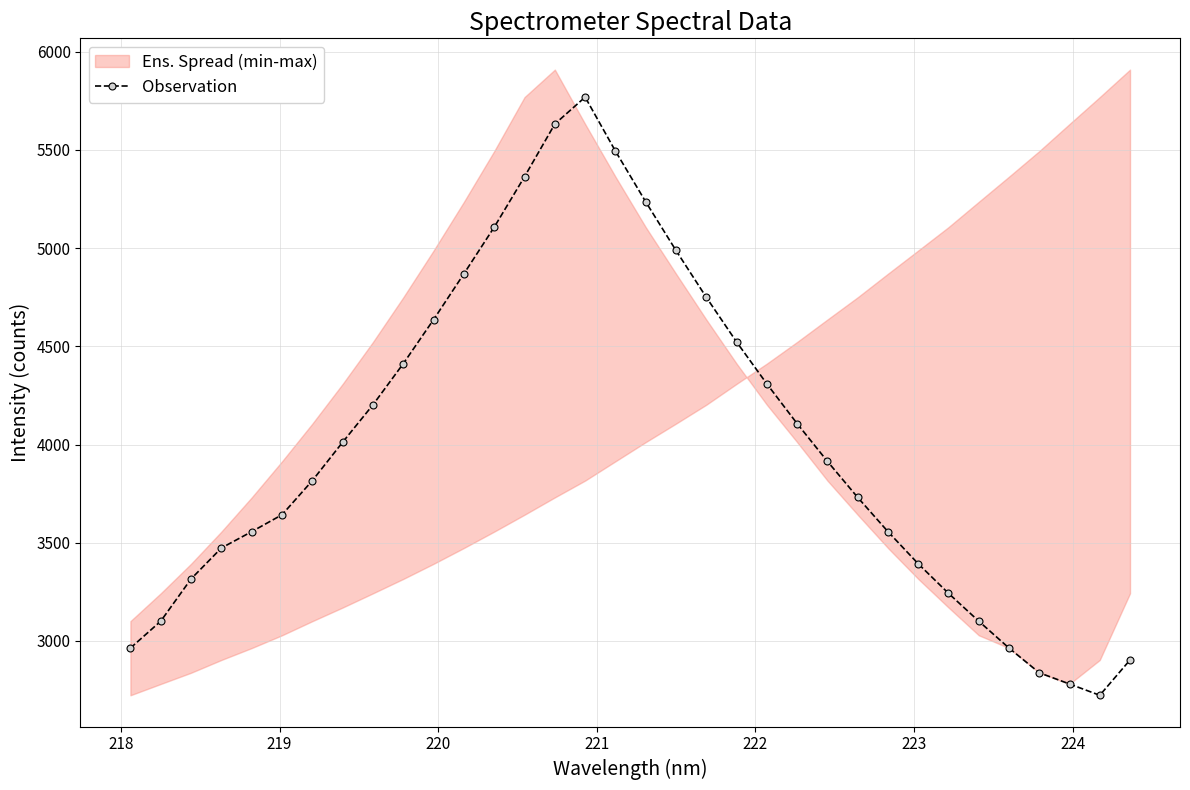

What is the value of the Observation point at the 34th from the left?

2903.0